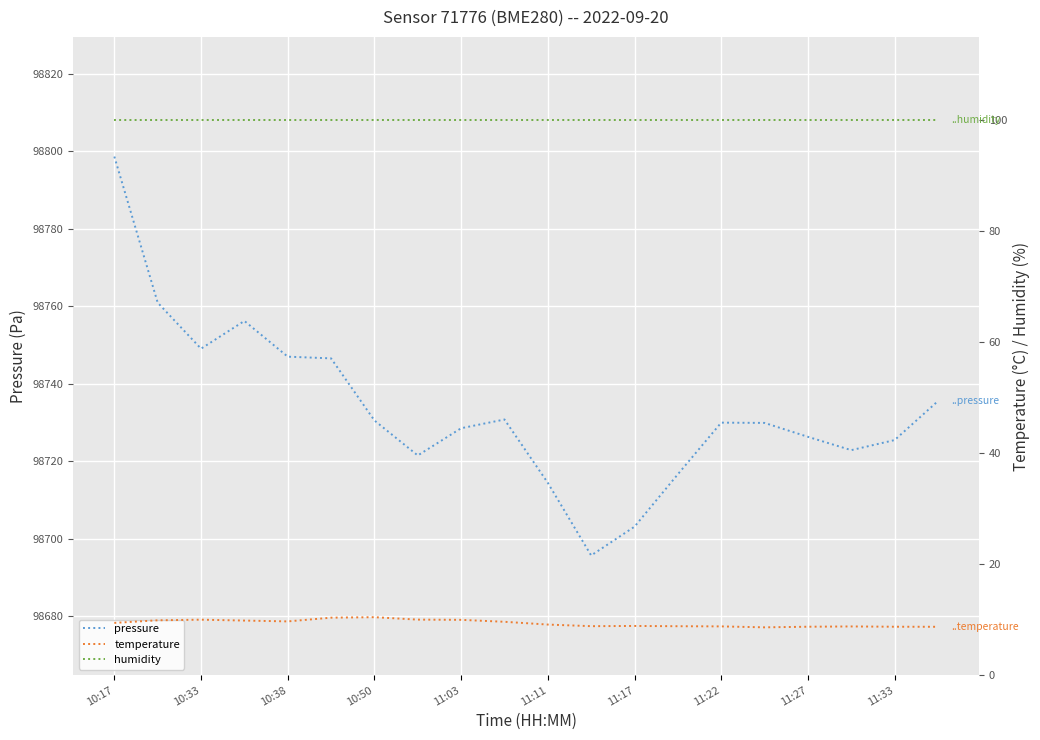

What is the maximum value for pressure?

98798.6